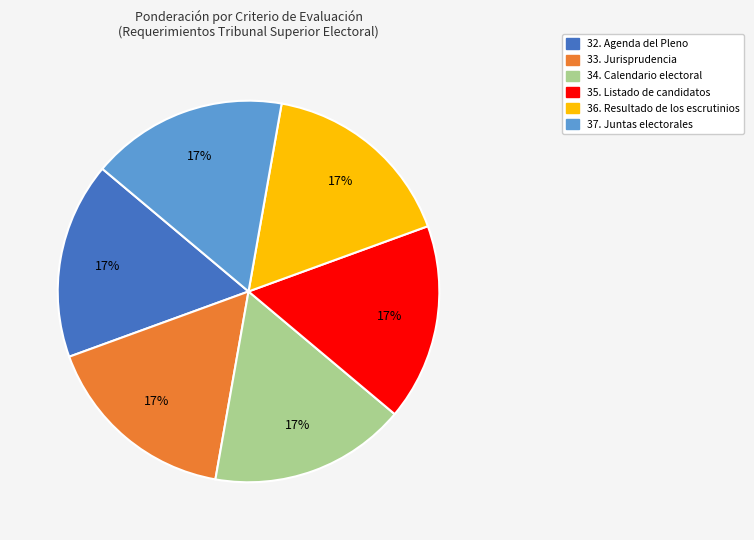

Is there a majority slice in this chart?

No